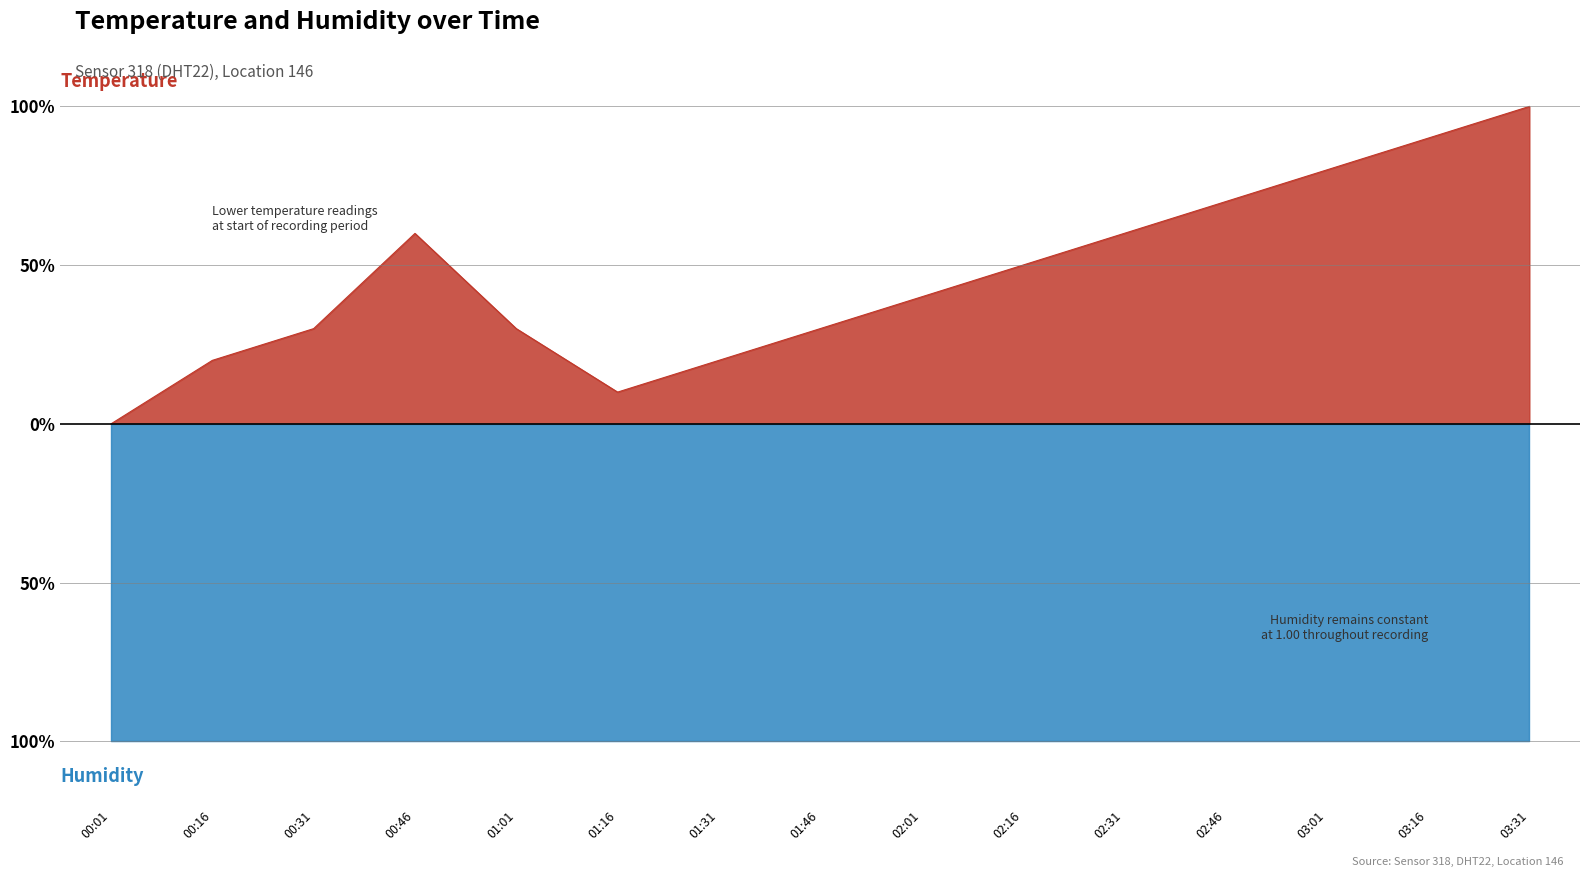

Reading left to right, what are all the values shown in this chart?

0.0	20.0	30.0	60.0	30.0	10.0	20.0	30.0	40.0	50.0	60.0	70.0	80.0	90.0	100.0